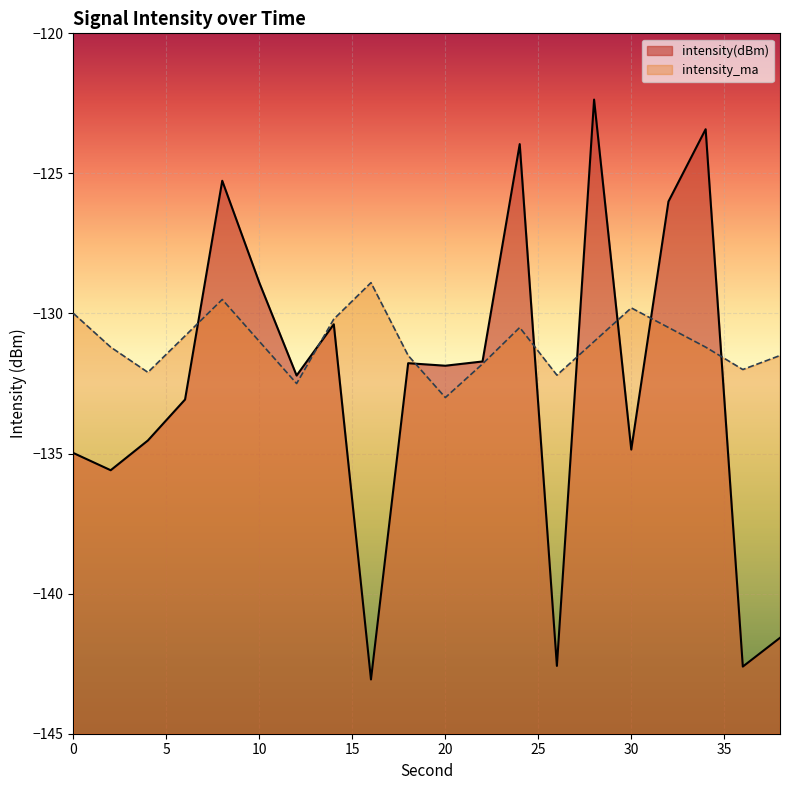

Is it true that intensity(dBm) equals -134.5 at 4?

True